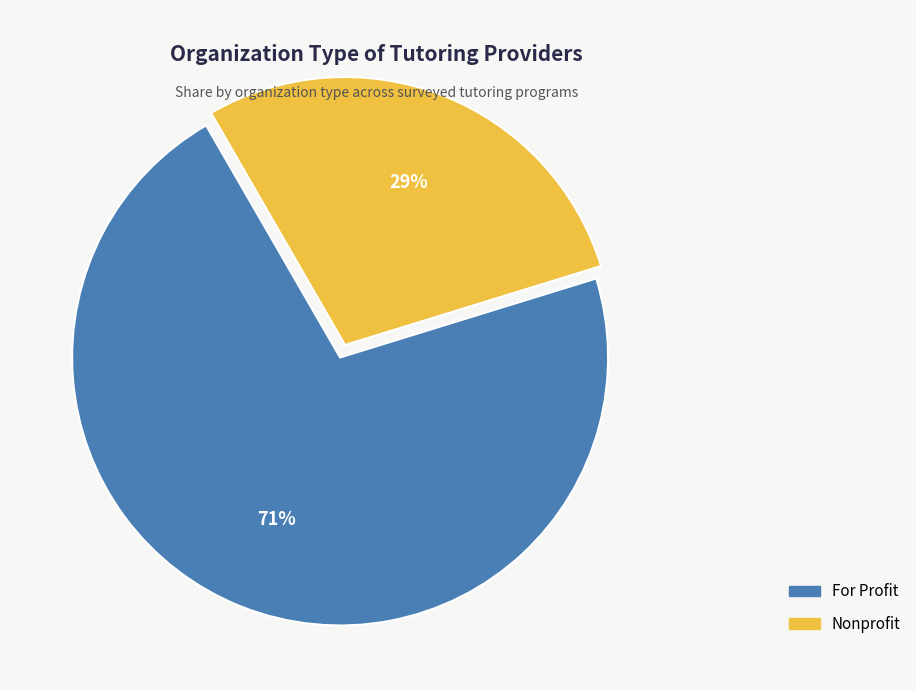

Is it true that For Profit is 71% of the pie?

True